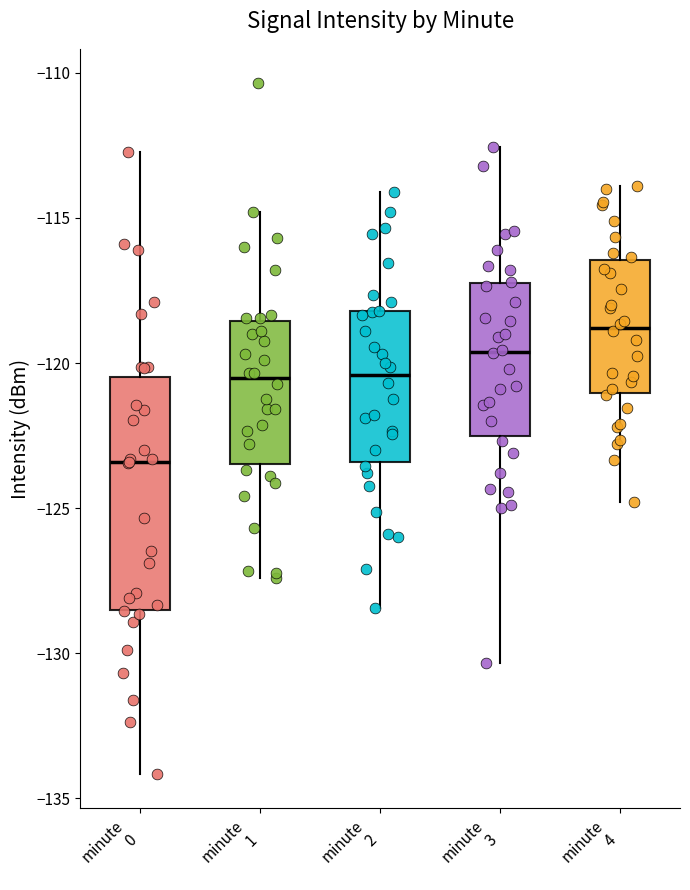

Where does the upper whisker of the box for minute 0 end on the y-axis? The values are not printed on the chart, so give them approximately, as read against the axis.

-112.5